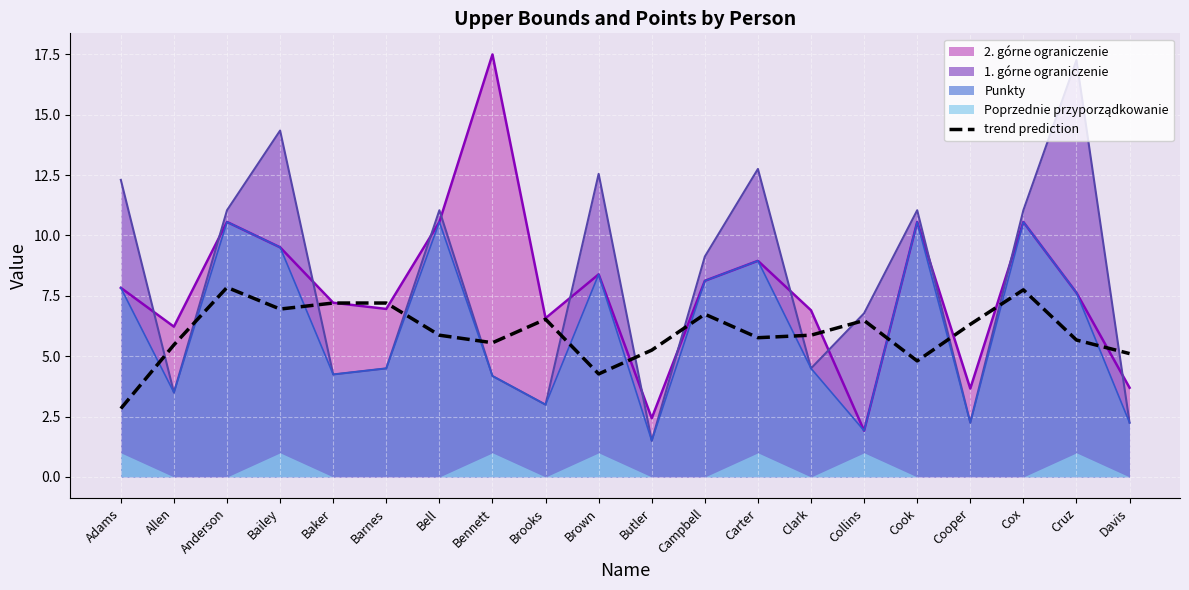

The value at Barnes is 3.0. True or false?

False